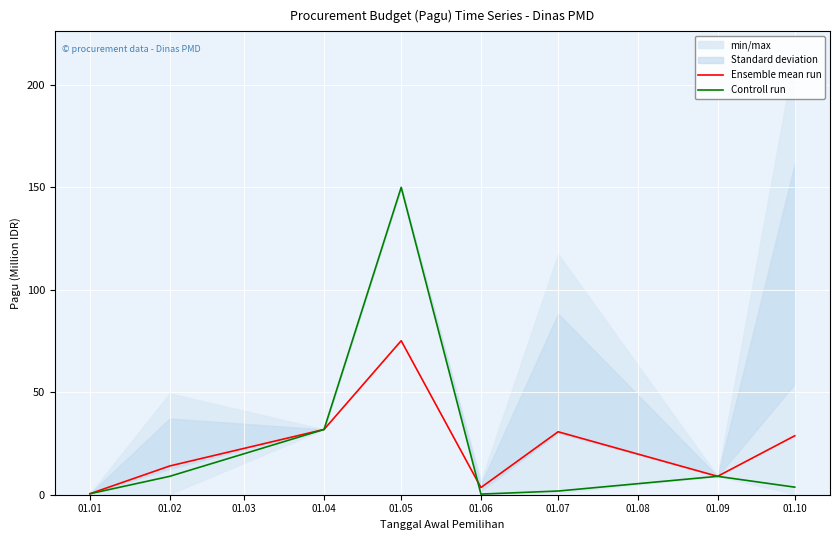

What is the value of the Ensemble mean run point at the 5th from the left?

3.5